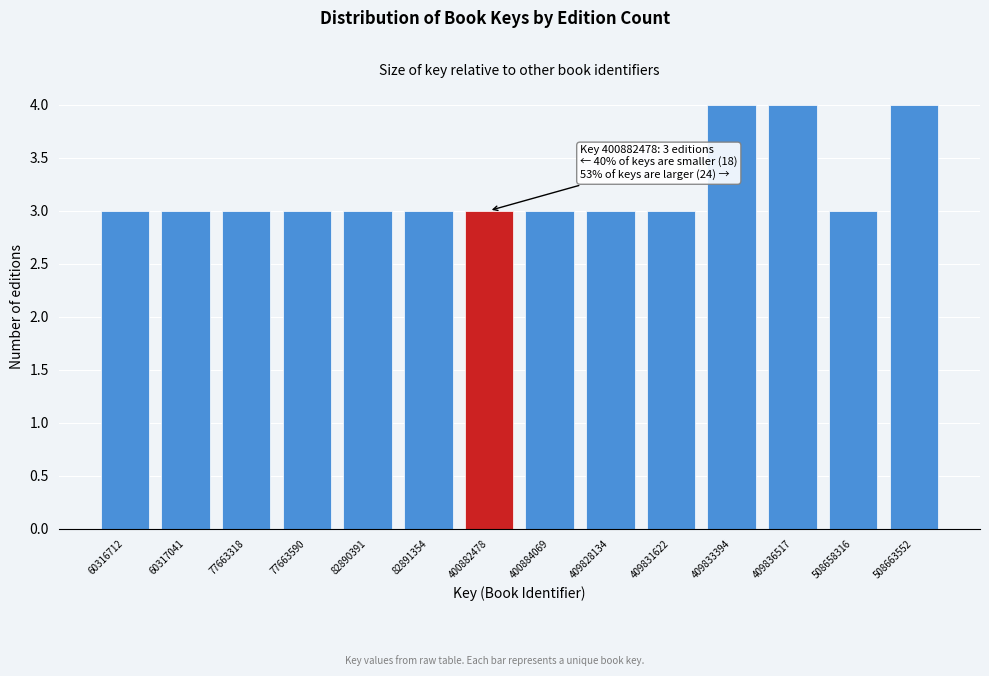

Reading left to right, list all the values displayed in this chart.

3	3	3	3	3	3	3	3	3	3	4	4	3	4